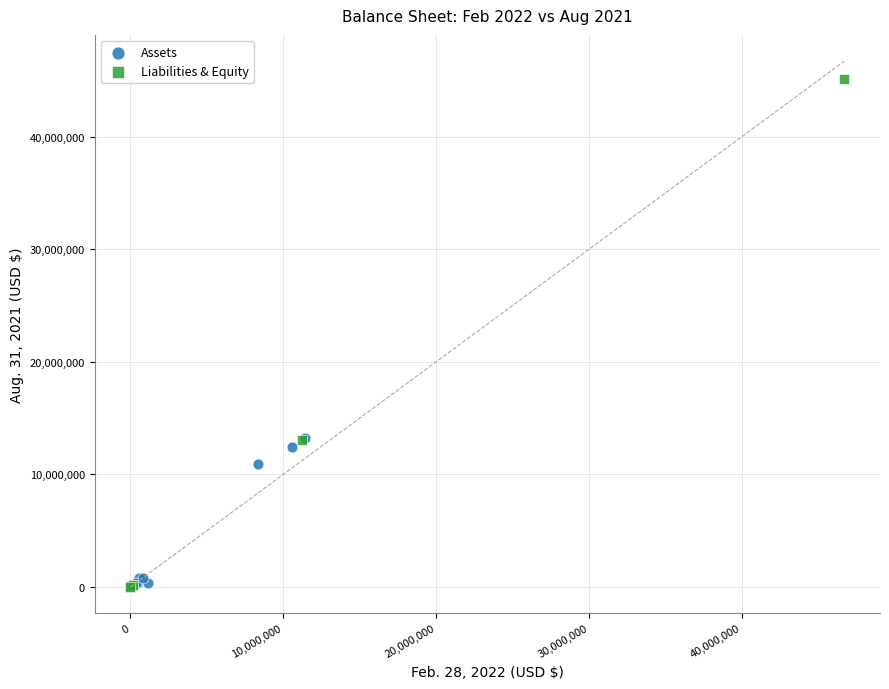

Which series reaches the maximum Y coordinate?

Liabilities & Equity